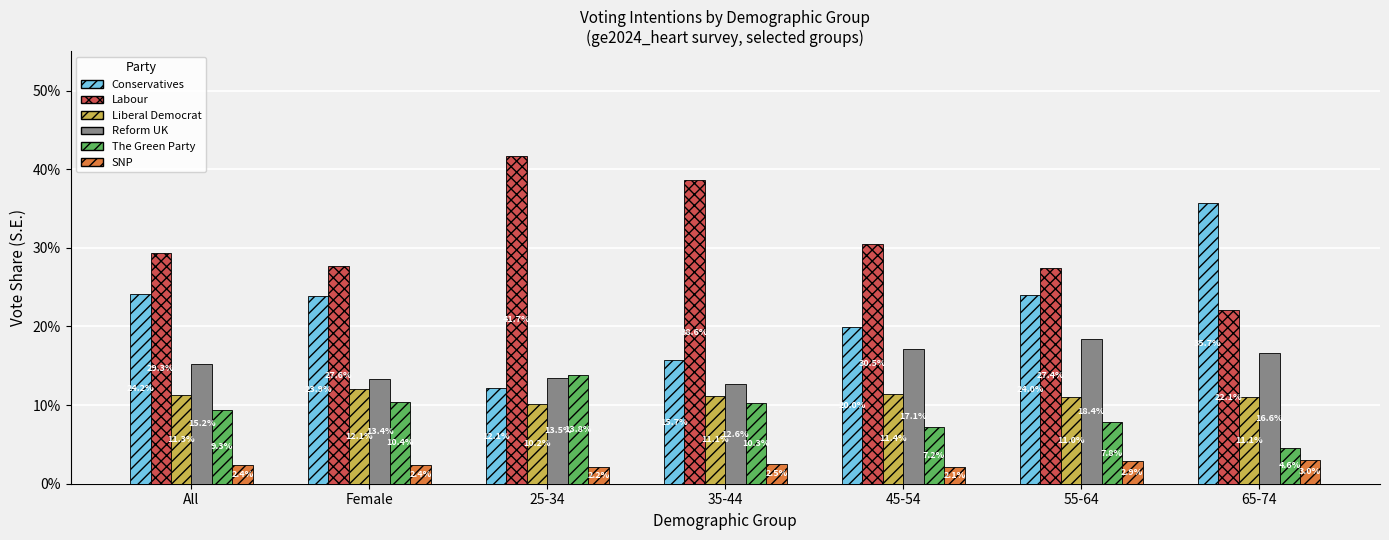

At which label is Conservatives closest to 0?

25-34